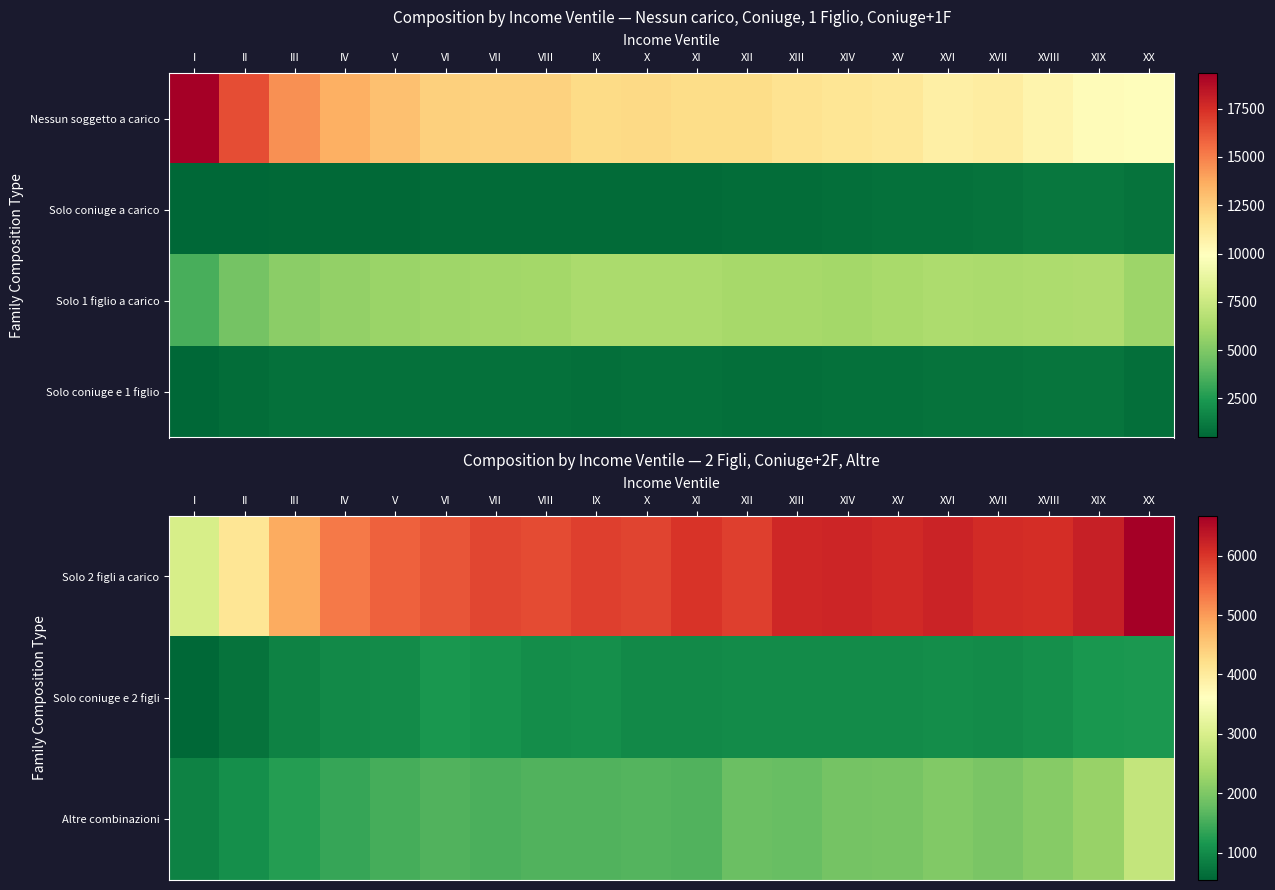

At which category is the sum across all series the highest?

XX